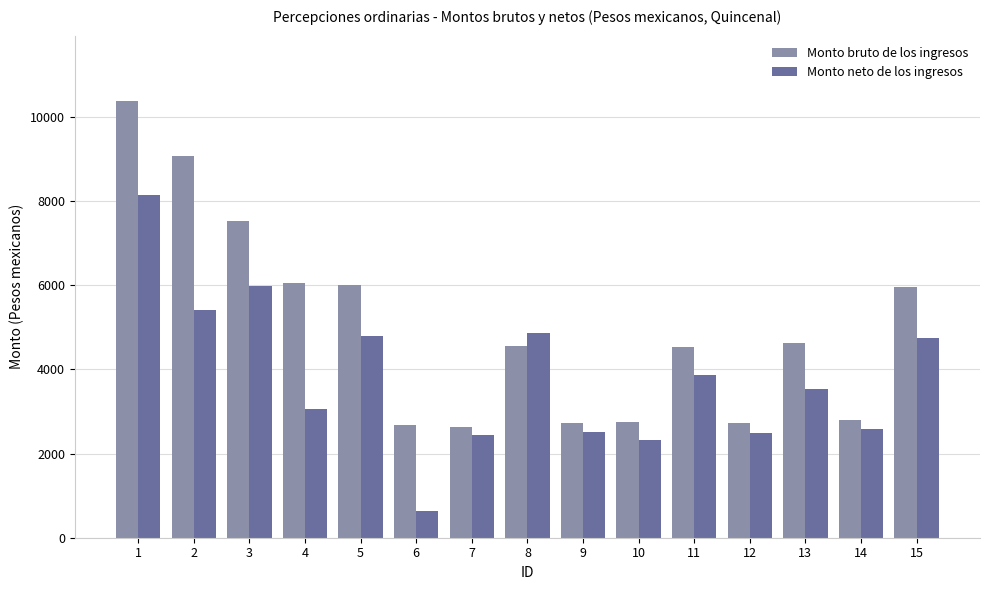

At which category is the sum across all series the highest?

1